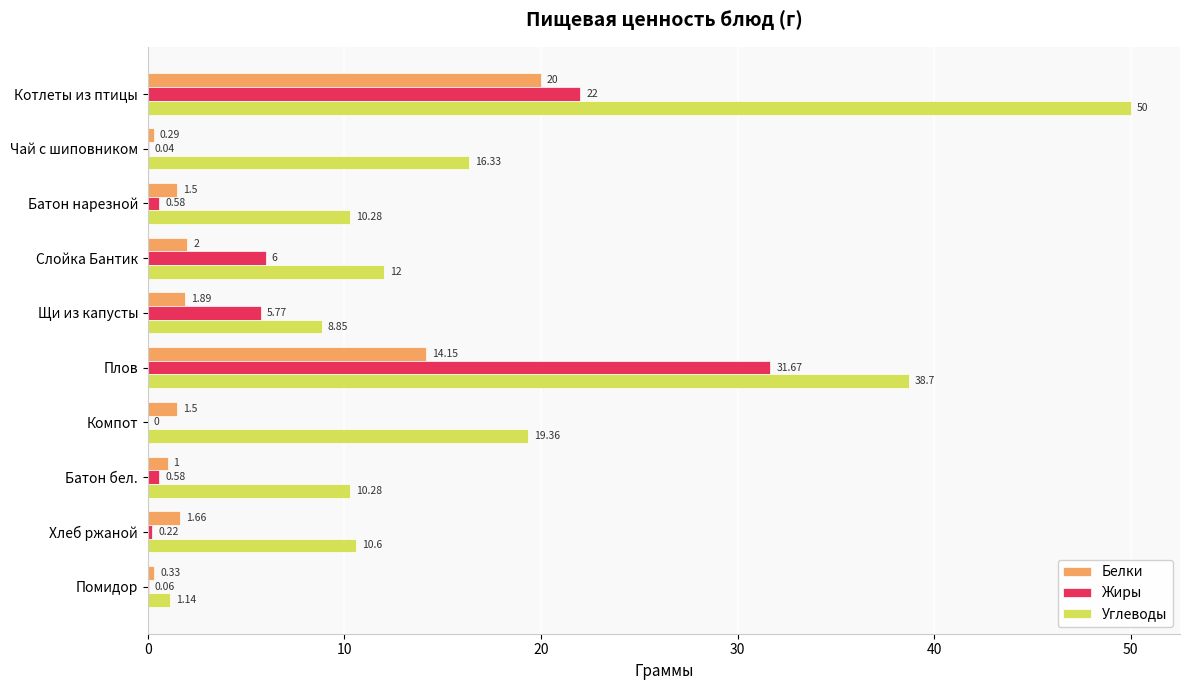

At which label does Белки reach its peak?

Котлеты из птицы